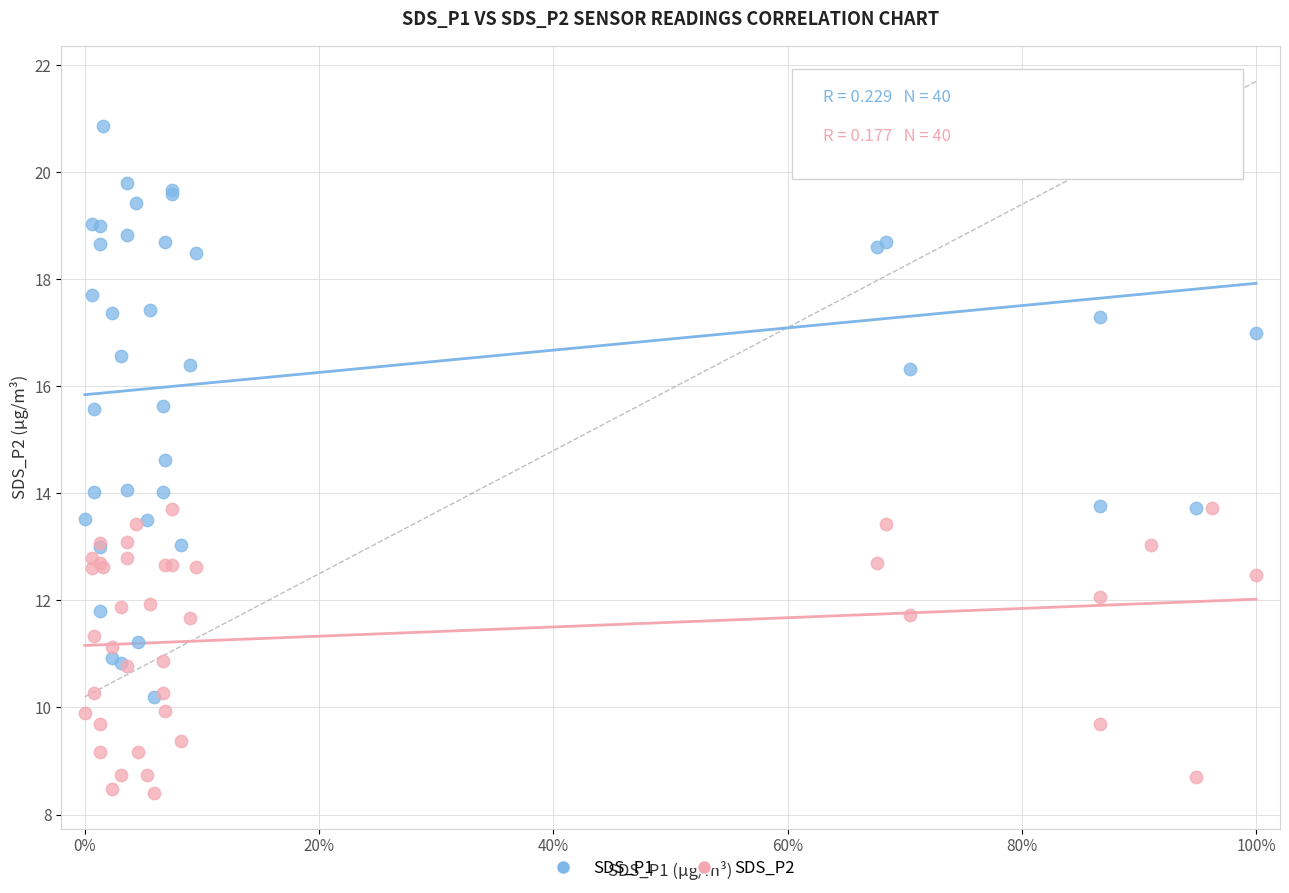

Which series has the largest Y range (max minus min)?

SDS_P1